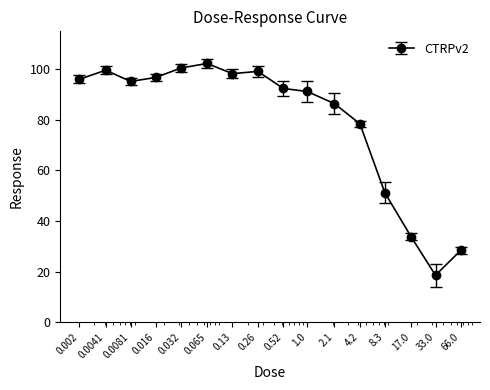

What is the value of the 6th point from the left?

102.3